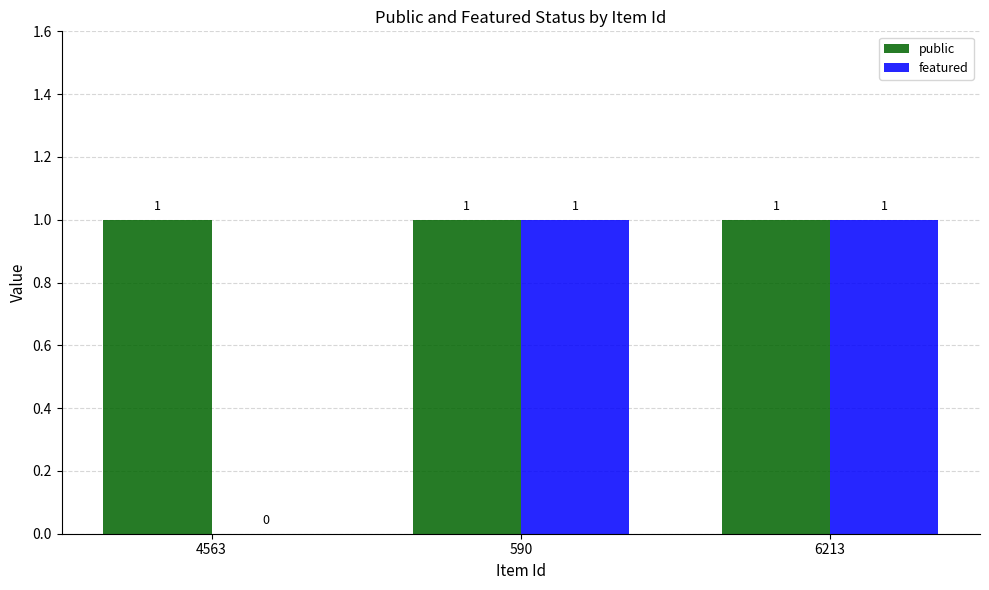

How many data points does each series have?

3